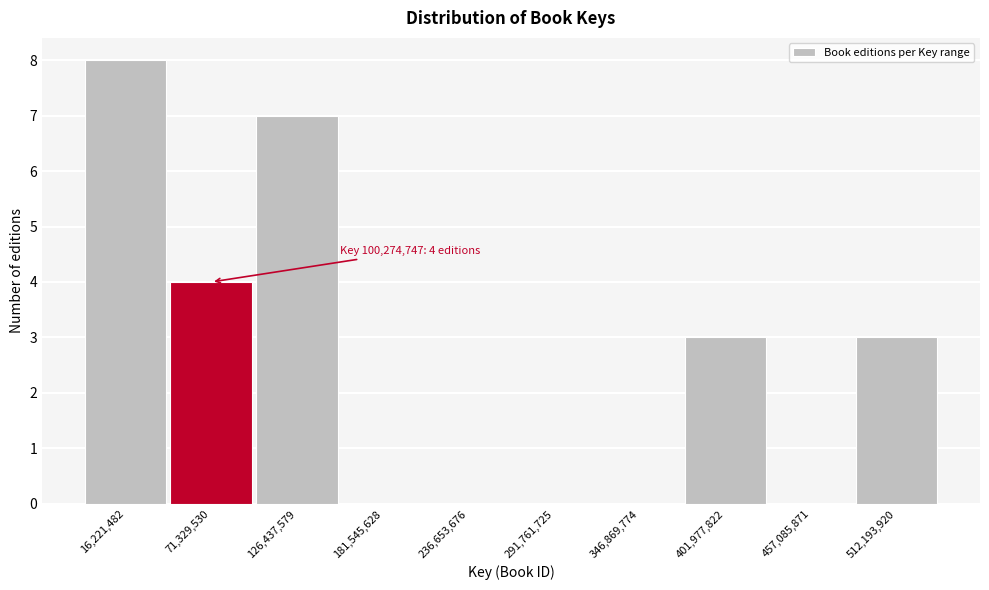

Reading left to right, transcribe all the data shown in this chart.

16,221,482=8	71,329,530=4	126,437,579=7	181,545,628=0	236,653,676=0	291,761,725=0	346,869,774=0	401,977,822=3	457,085,871=0	512,193,920=3